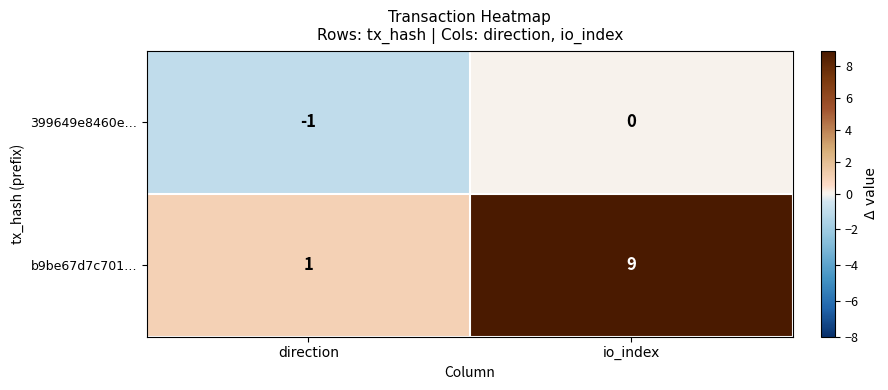

Reading right to left, list all the values displayed in this chart.

399649e8460e…: 0	-1
b9be67d7c701…: 9	1